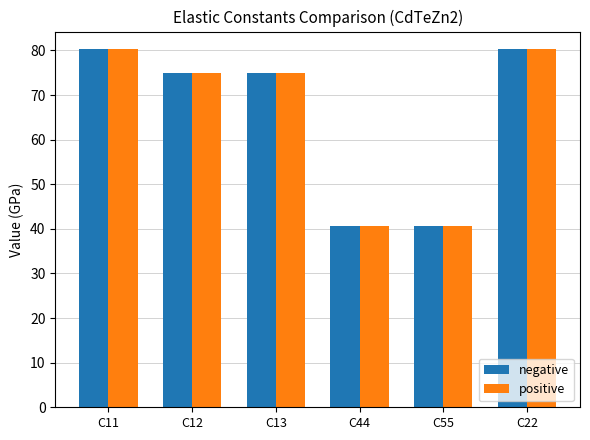

Is the value of positive at C12 greater than the value of negative at C44?

Yes